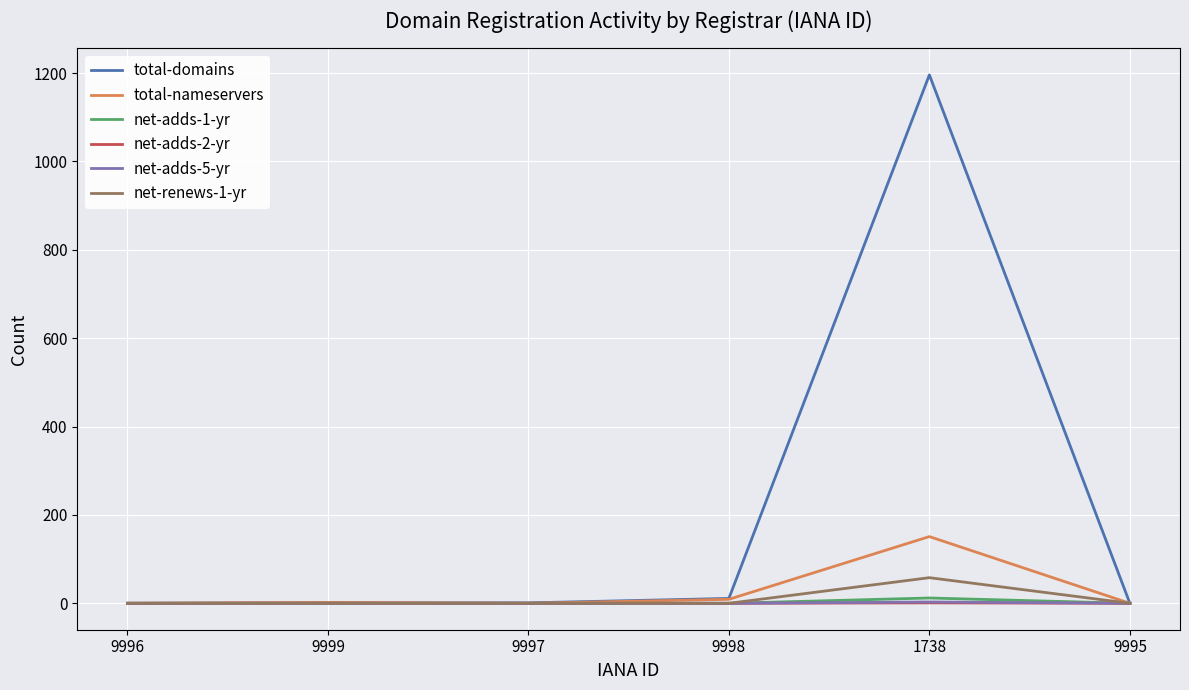

What is the greatest value displayed?

1196